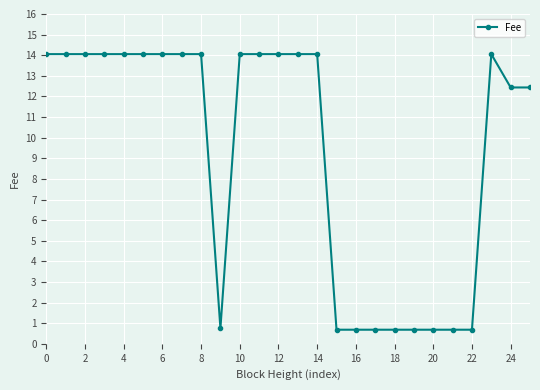

What is the value of the 26th point from the left?

12.4